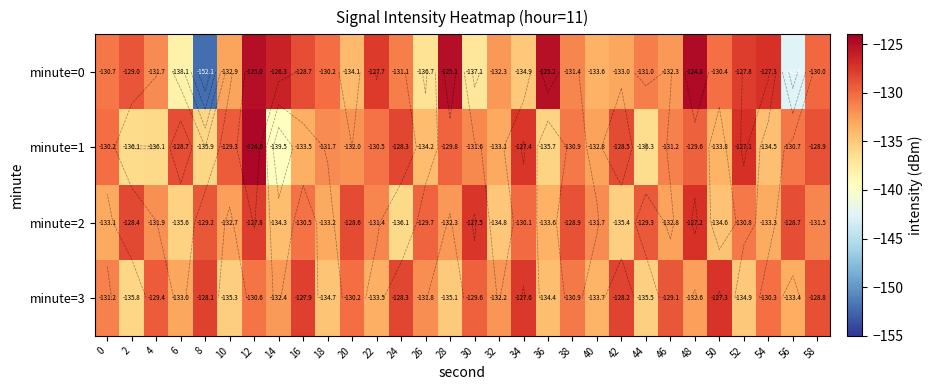

Is it true that minute=2 equals -131.9 at 4?

True